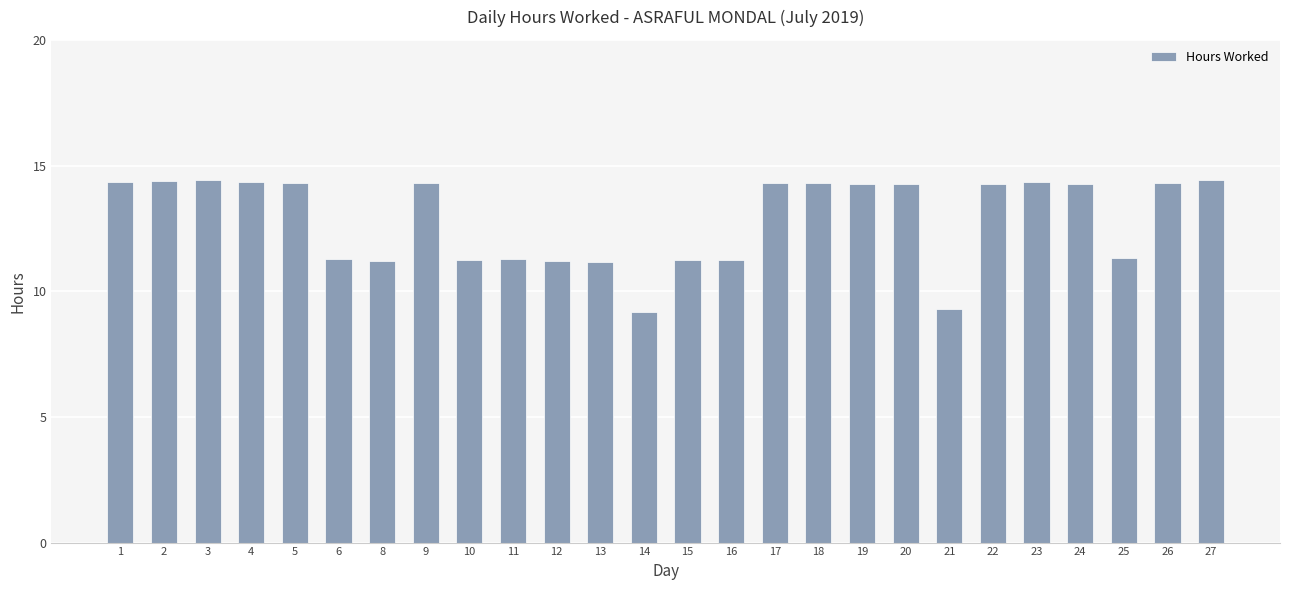

What is the maximum value shown in the chart?

14.4